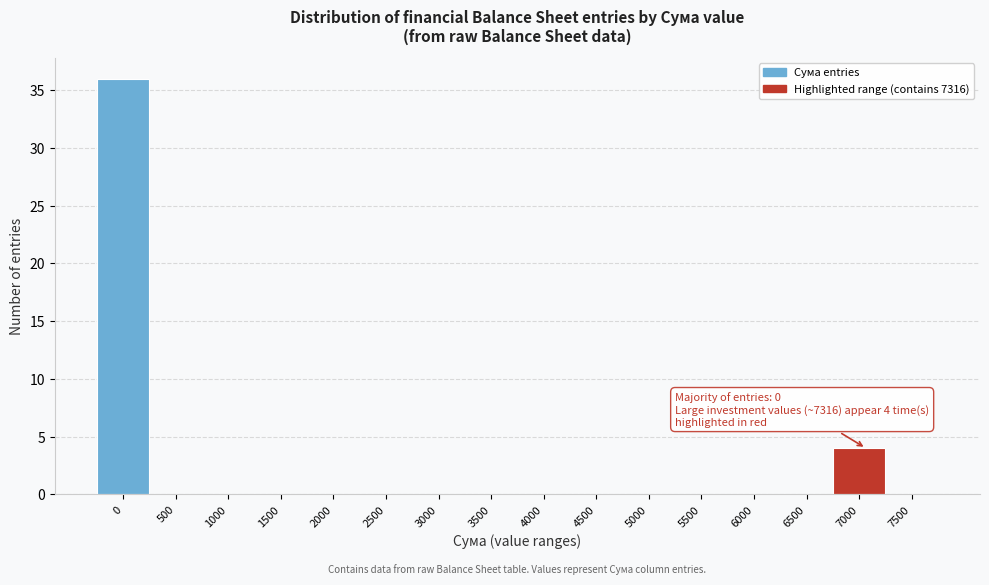

Reading right to left, list all the values displayed in this chart.

7500=0	7000=4	6500=0	6000=0	5500=0	5000=0	4500=0	4000=0	3500=0	3000=0	2500=0	2000=0	1500=0	1000=0	500=0	0=36